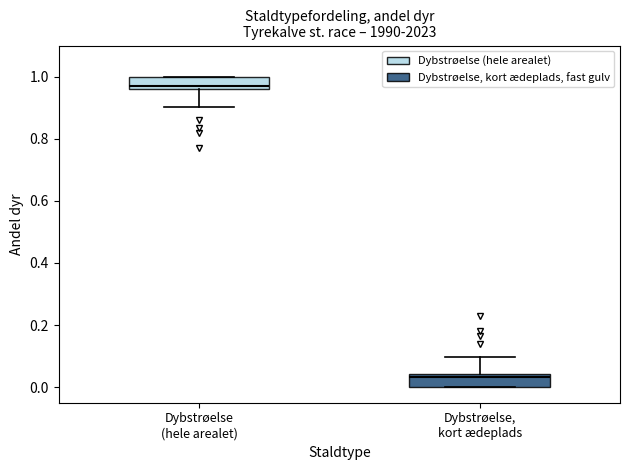

Reading left to right, transcribe this box plot: for each box, give where its median line is, the range the box spans, and where its two whiskers end, as read against the y-axis. The values are not printed on the chart, so give them approximately, as read against the axis.

Dybstrøelse (hele arealet): median 0.96 (just above the box's lower edge), box 0.96 to 1.00, whiskers 0.90 to 1.00
Dybstrøelse, kort ædeplads: median 0.04 (just below the box's upper edge), box 0.00 to 0.04, whiskers 0.00 to 0.10